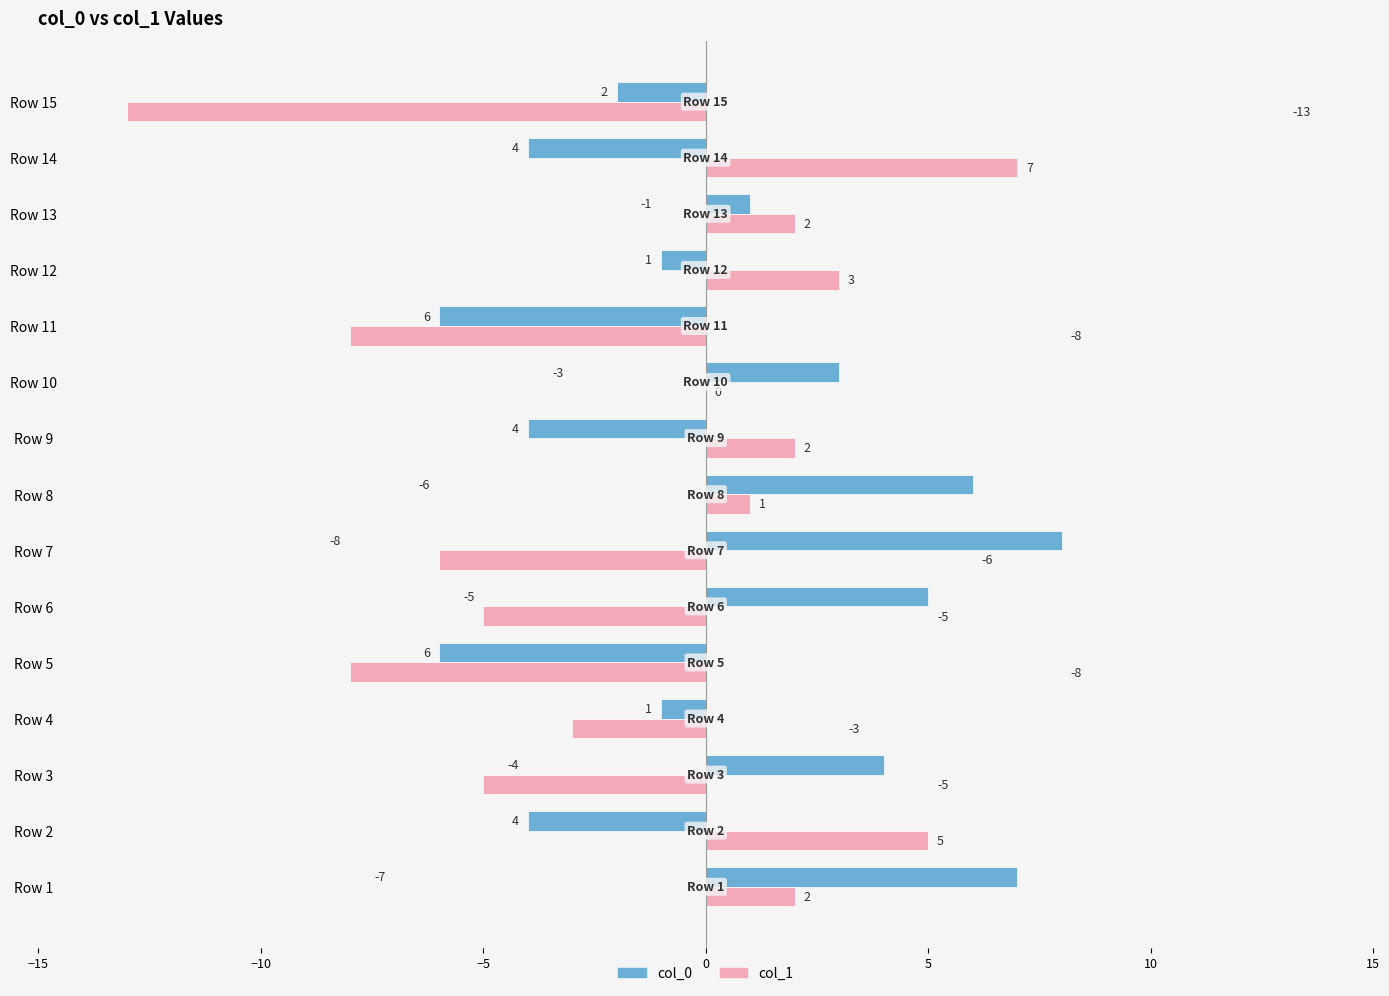

How many distinct data groups are displayed?

2